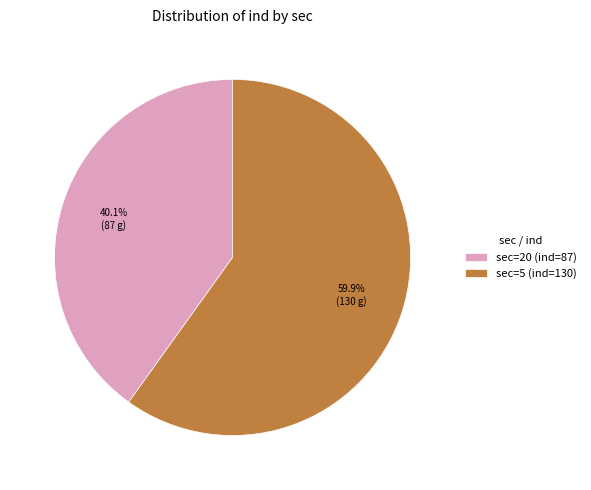

Approximately how many times larger is the value at sec=20 (ind=87) compared to sec=5 (ind=130)?

0.7